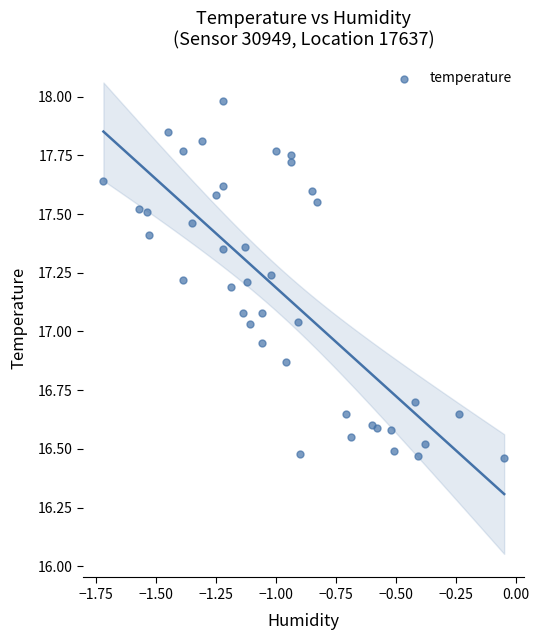

What is the range of X values (max minus min)?

1.7